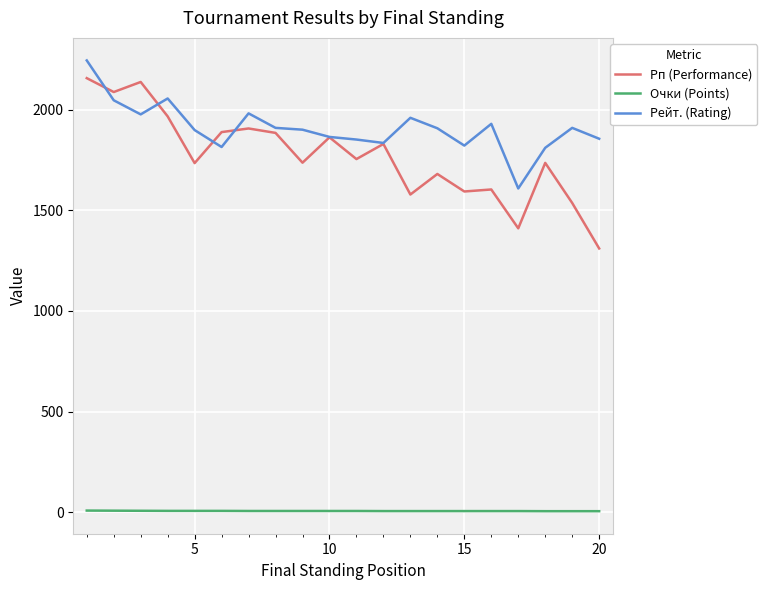

What is the greatest value displayed?

2244.0